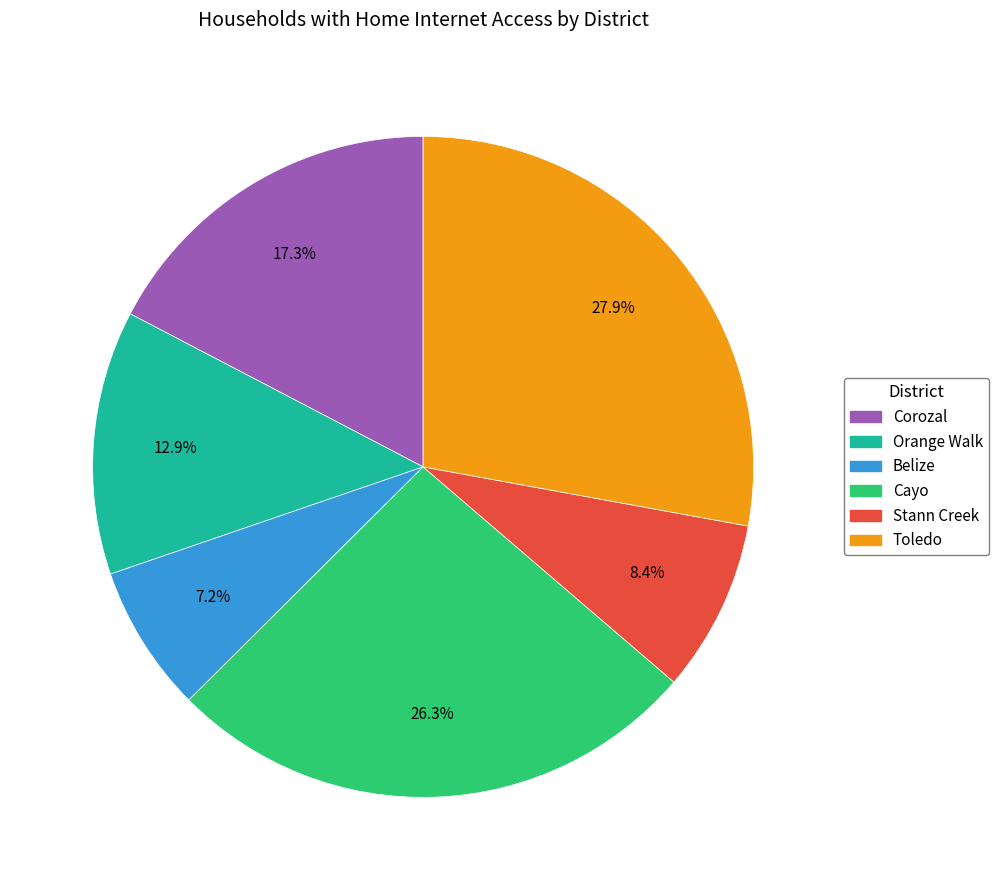

What percentage is the Cayo slice, to the nearest percent?

26%